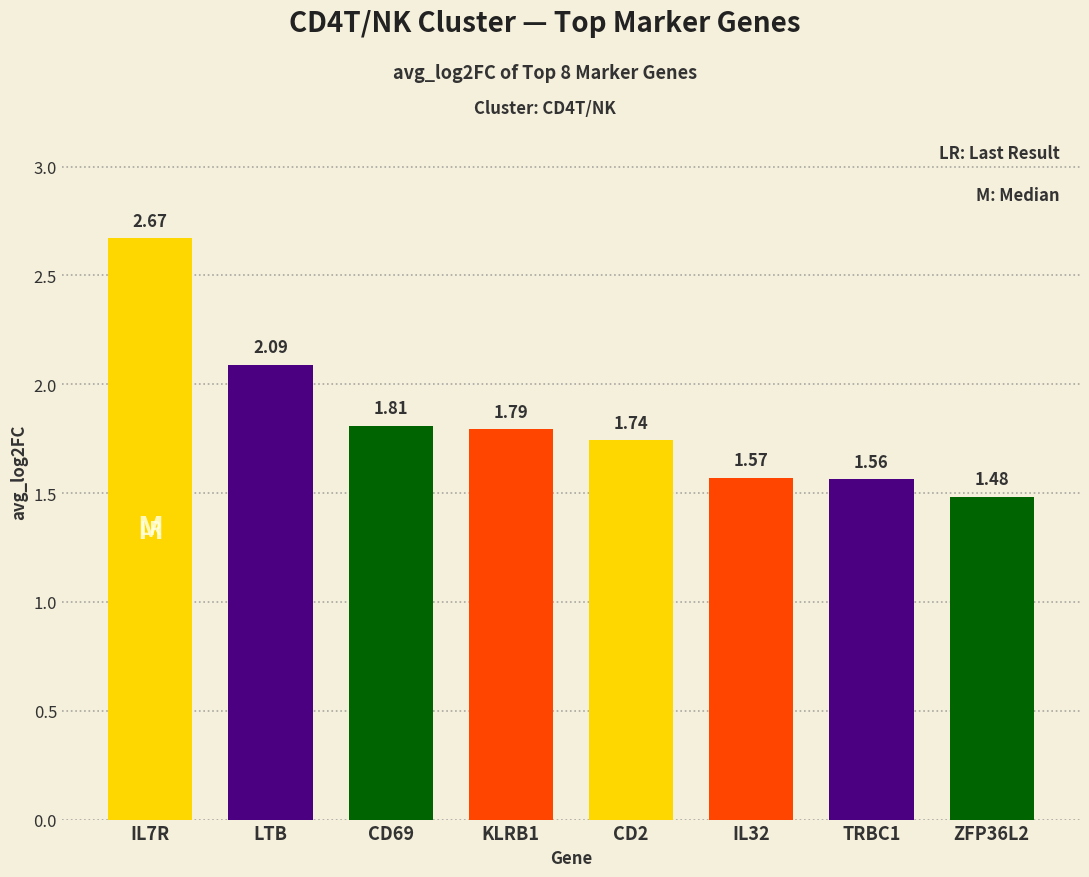

What is the approximate value at LTB?

2.1